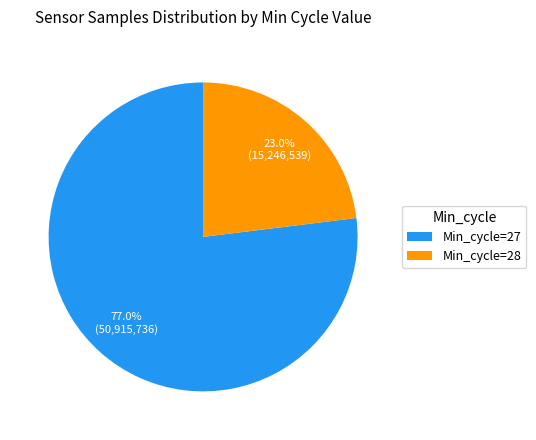

Between Min_cycle=28 and Min_cycle=27, which is larger?

Min_cycle=27